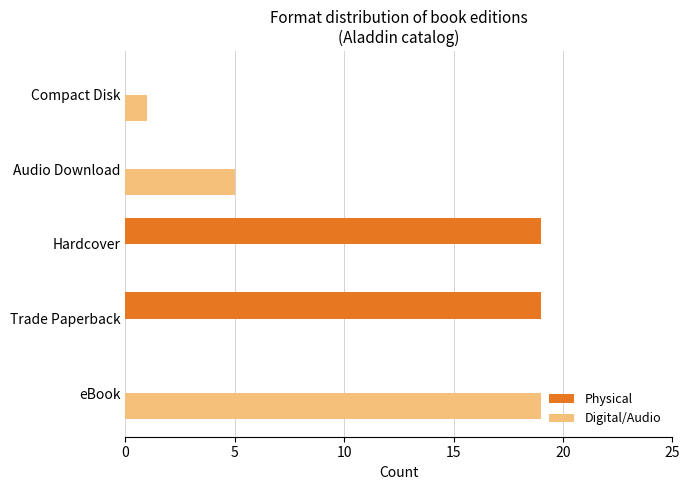

What is the total value across all series at Audio Download?

5